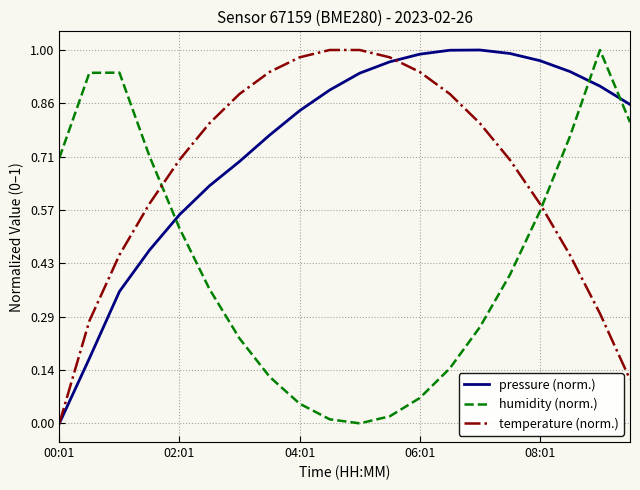

List the series in order of their overall mean, lowest first.

humidity (norm.), temperature (norm.), pressure (norm.)